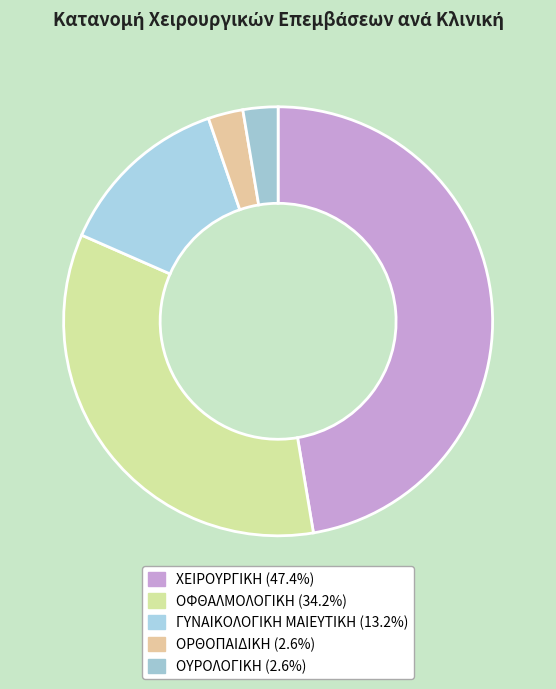

How many segments does this pie chart have?

5